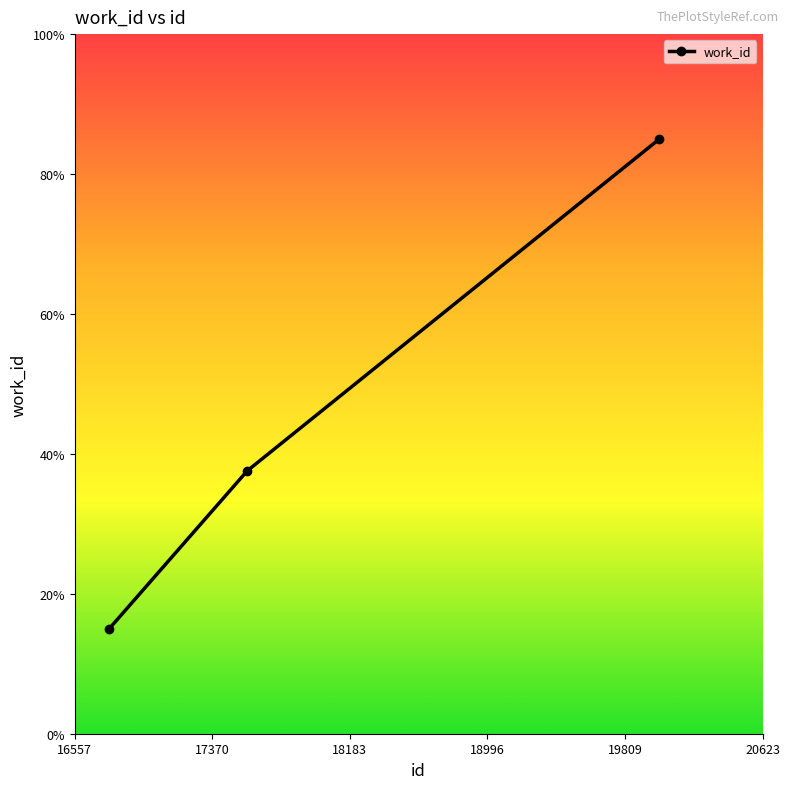

What is the value of the 1st point from the left?

15.0